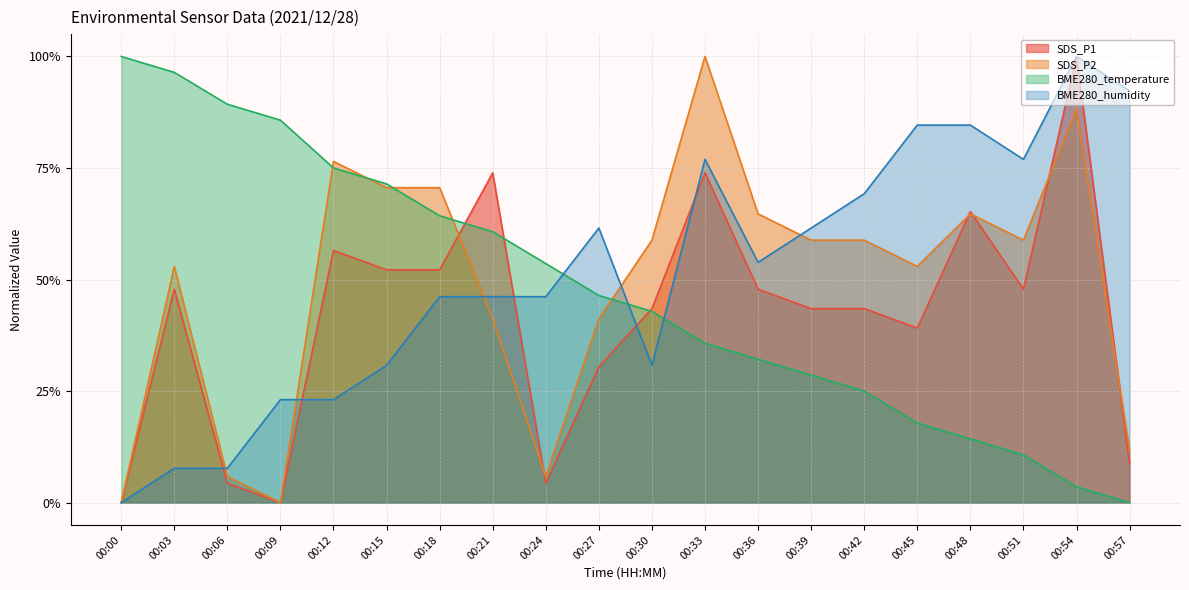

What is the spread (max minus min) of values at 00:39?

0.3